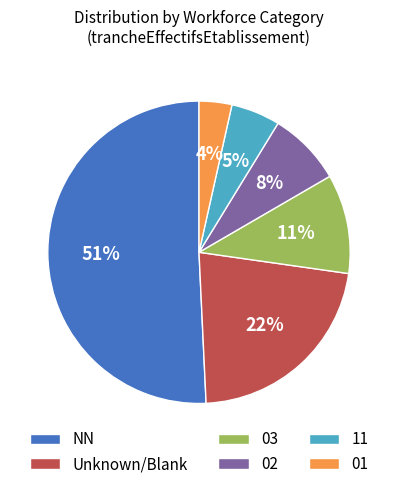

To the nearest percent, what portion does 02 represent?

8%